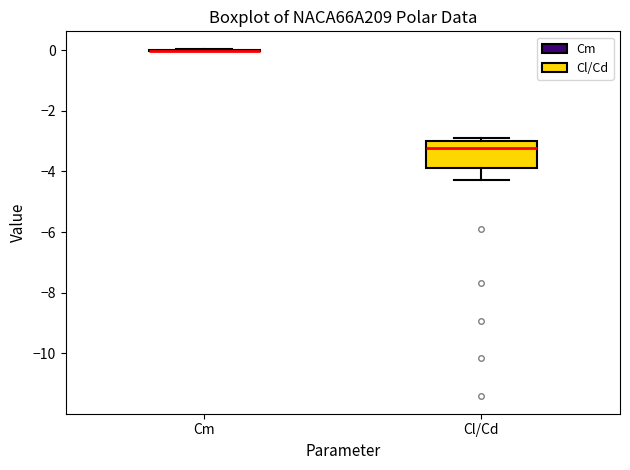

Reading left to right, transcribe this box plot: for each box, give where its median line is, the range the box spans, and where its two whiskers end, as read against the y-axis. The values are not printed on the chart, so give them approximately, as read against the axis.

Cm: box collapsed to a line at 0.0, whiskers 0.0 to 0.0
Cl/Cd: median -3.2, box -3.8 to -3.0, whiskers -4.2 to -2.8